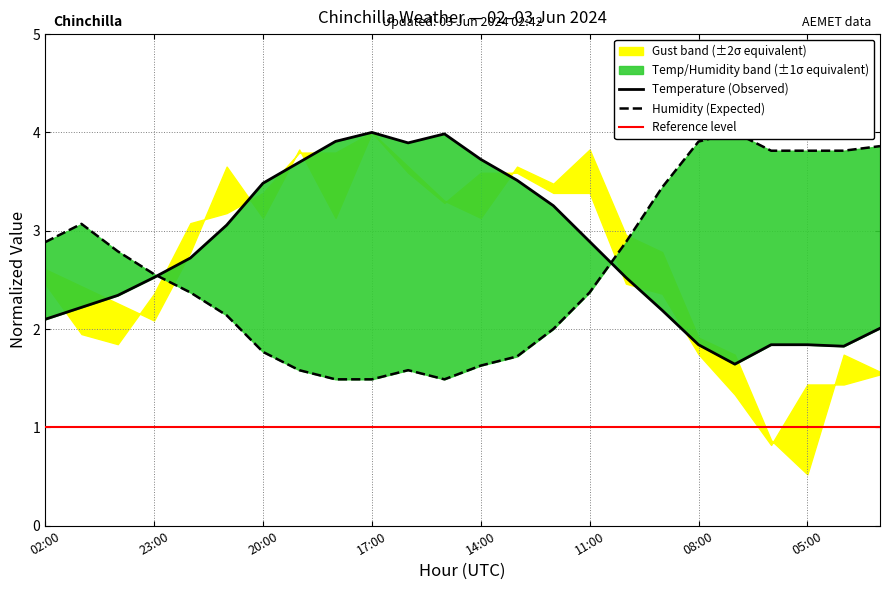

How many lines are shown in the chart?

2